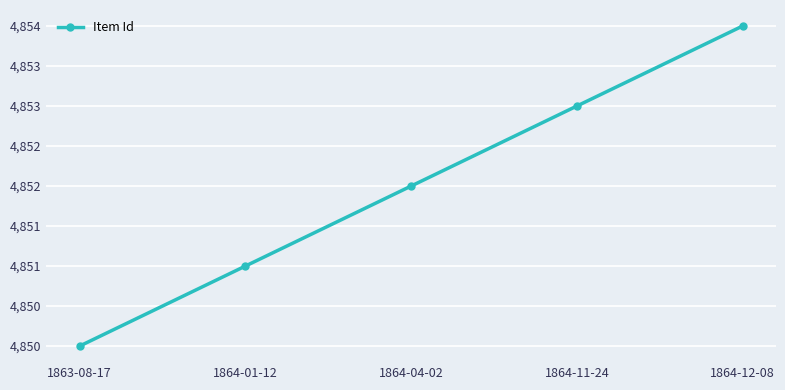

Is it true that the value at 1864-11-24 is 1863?

False